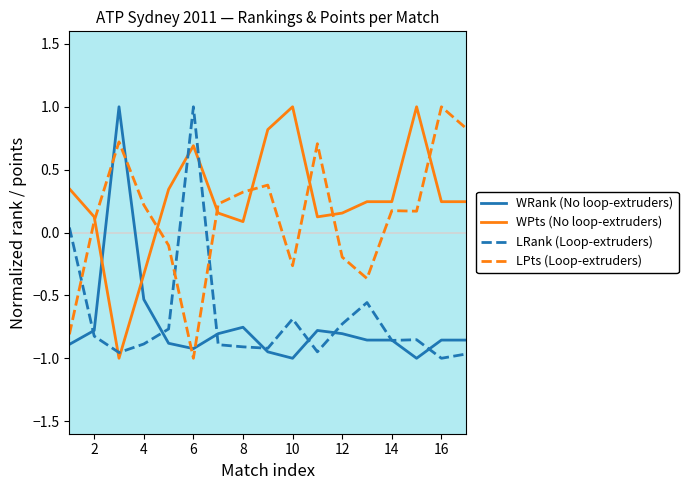

Which series has the largest total across all categories?

WPts (No loop-extruders)